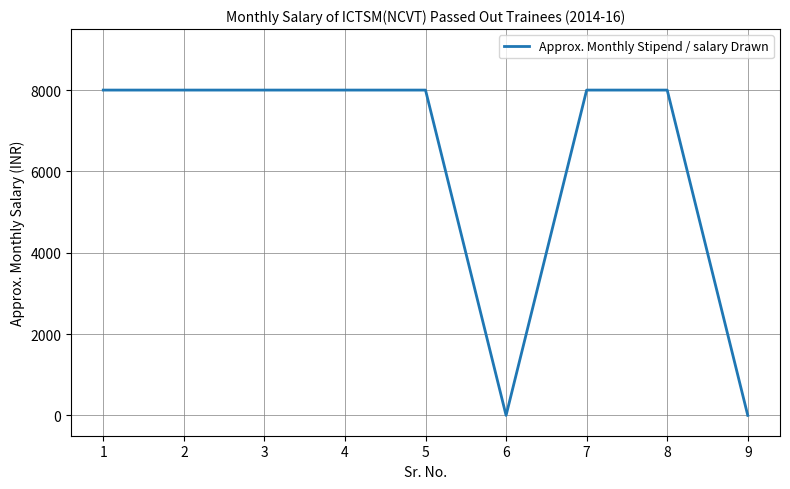

What is the difference between the maximum and minimum values?

8000